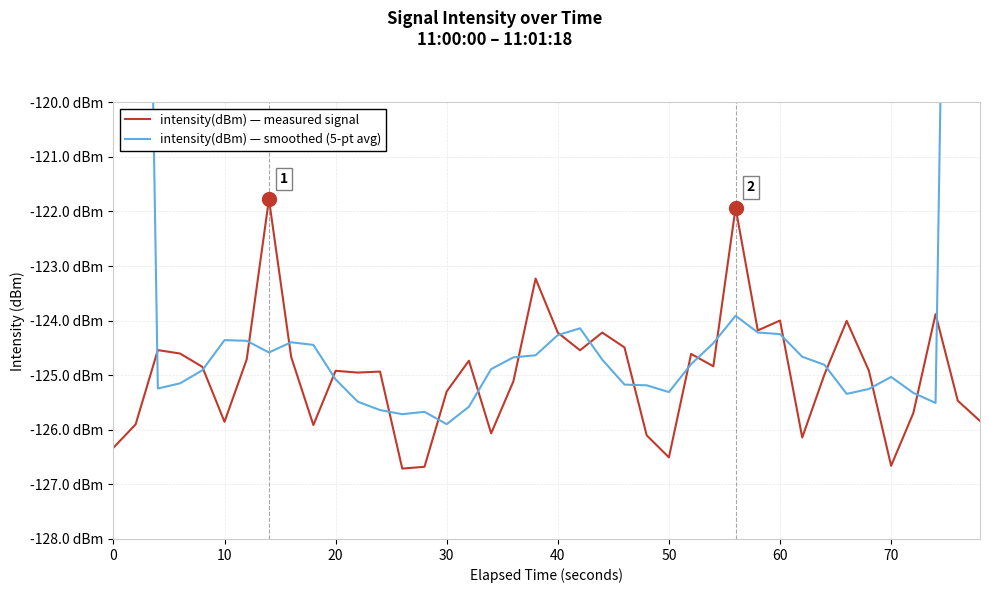

How many data points in intensity(dBm) — measured signal are above -124?

5